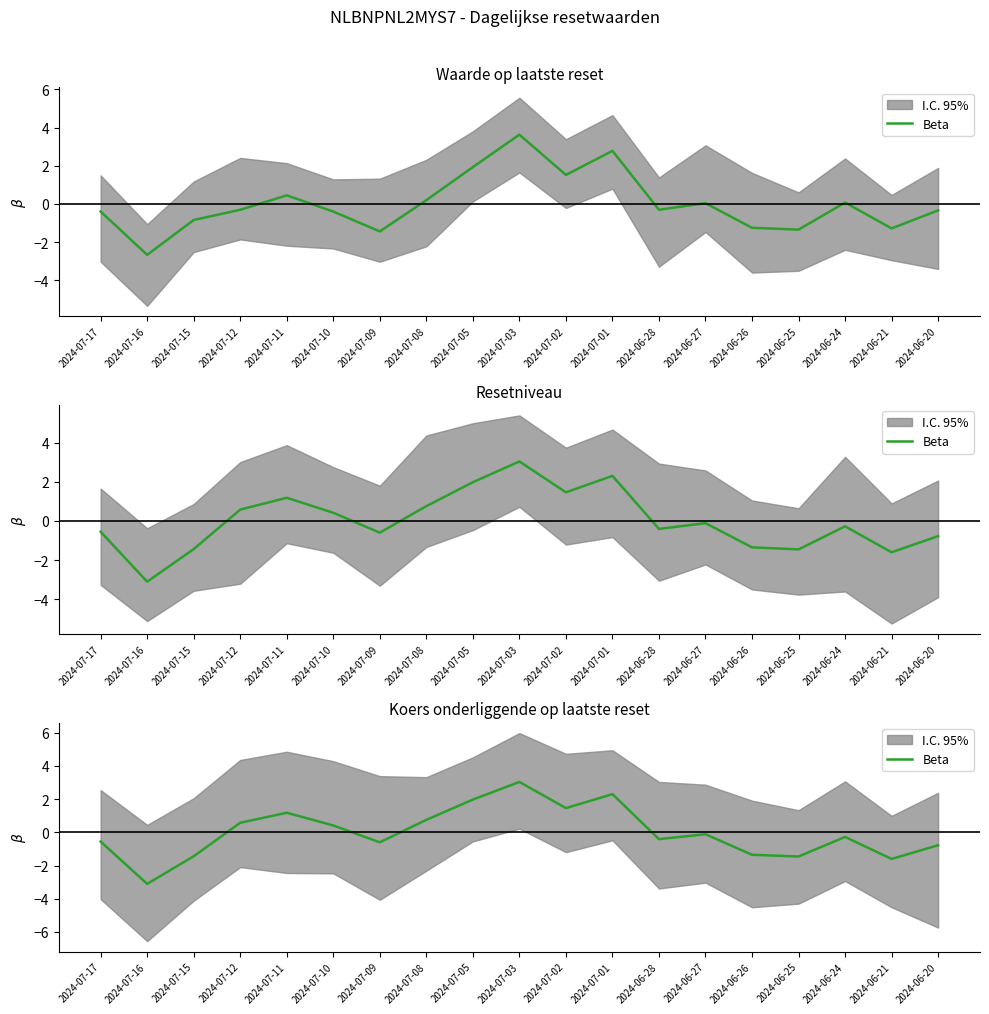

Read the value at 2024-06-26.

-1.4